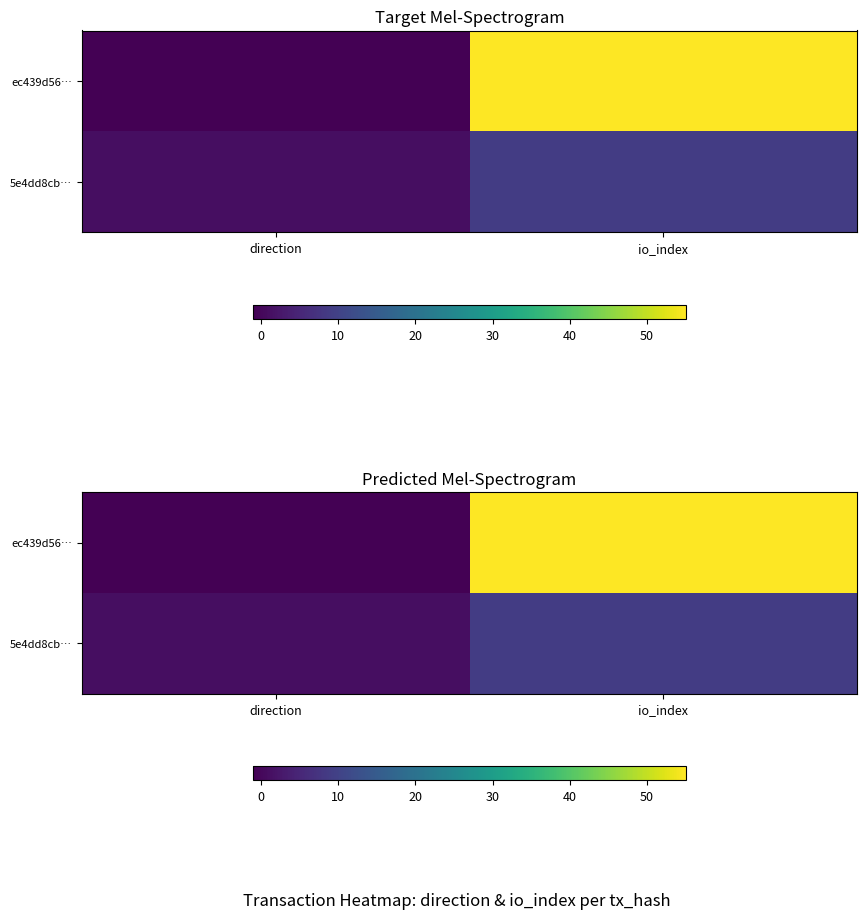

How many values in ec439d56… are below zero?

1